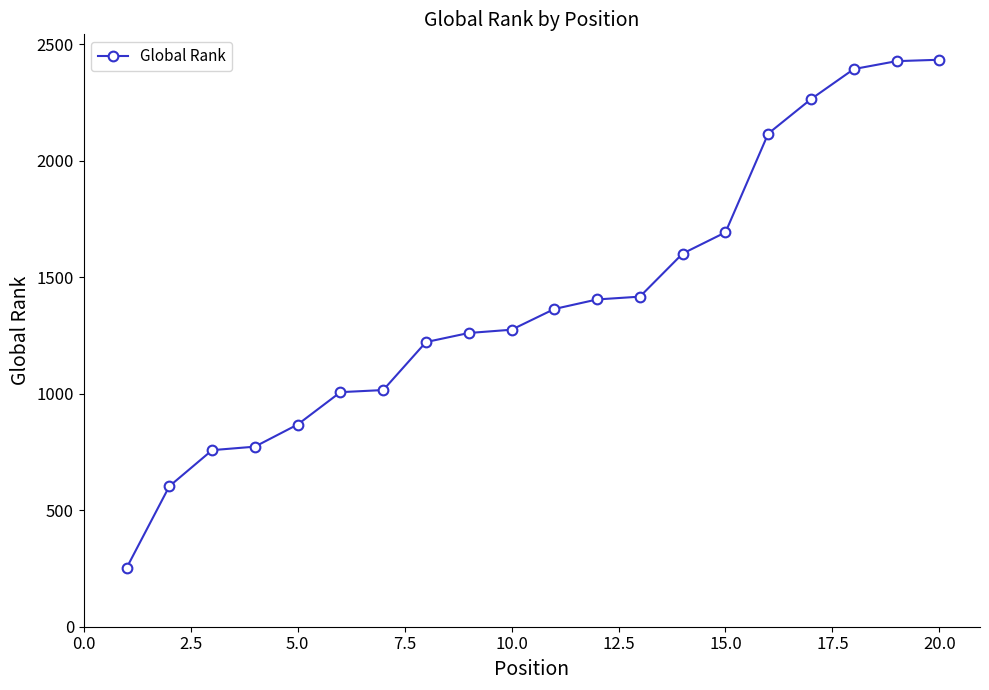

What is the difference between the second highest and minimum values?

2176